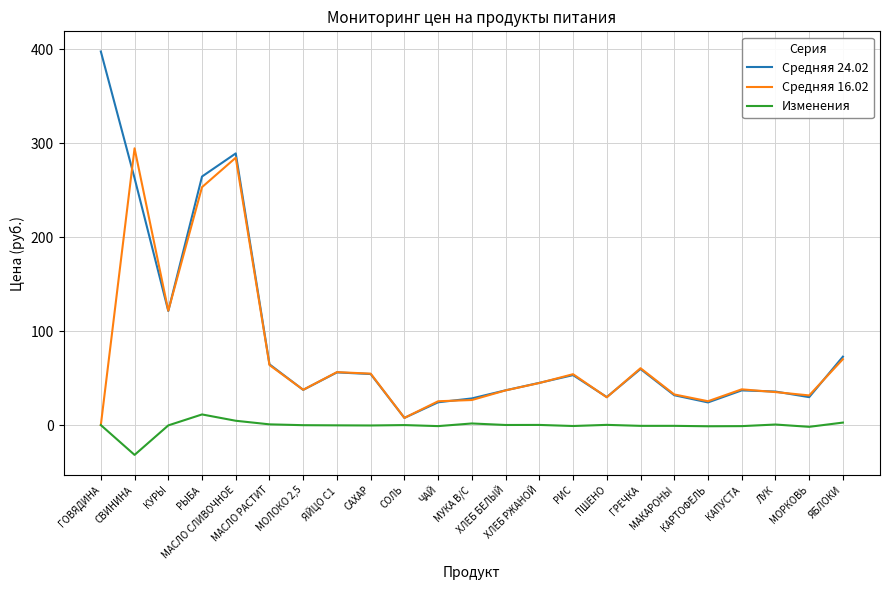

Where do Средняя 16.02 and Средняя 24.02 first cross each other?

ГОВЯДИНА and СВИНИНА